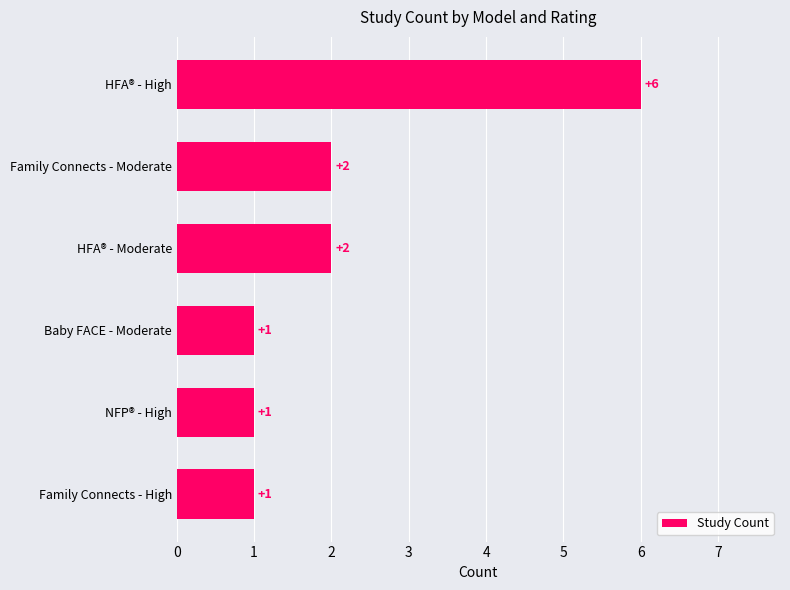

The chart shows a value of 4 at HFA® - High. True or false?

False